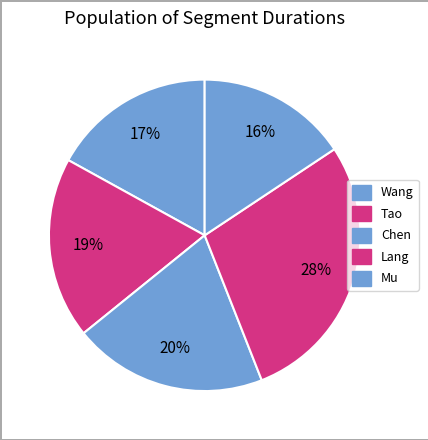

To the nearest percent, what percentage of the pie is Wang?

17%